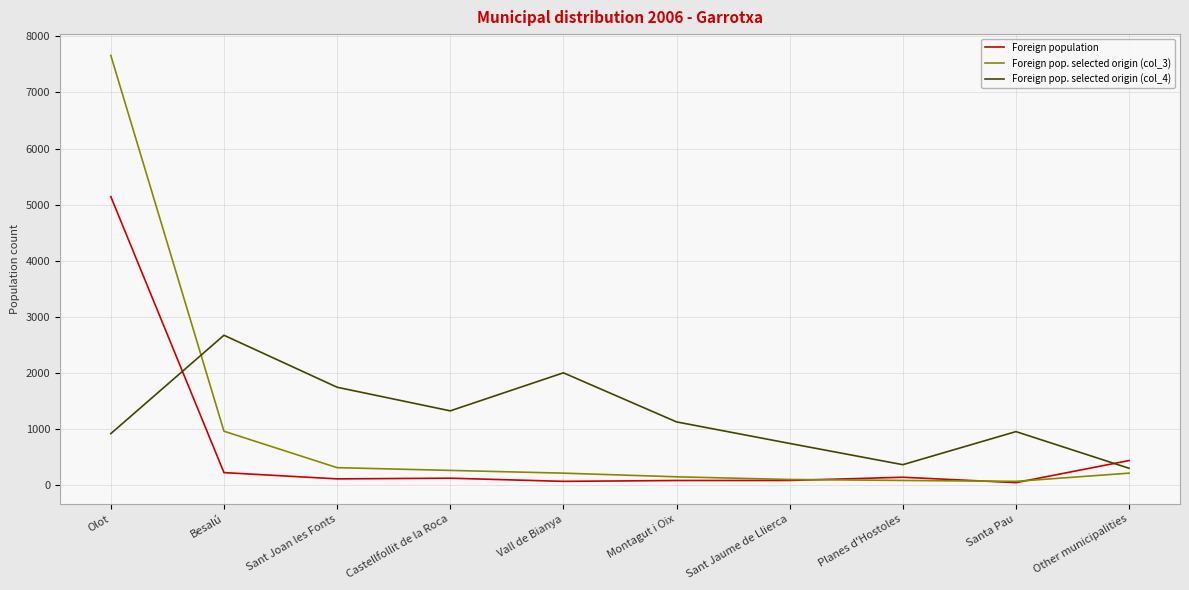

What is the maximum value for Foreign pop. selected origin (col_4)?

2670